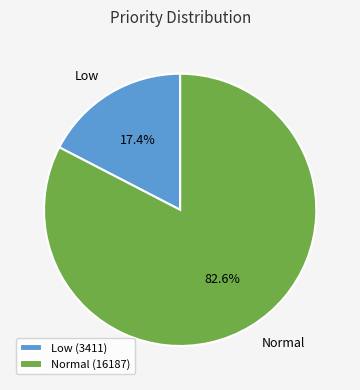

Is there a majority slice in this chart?

Yes